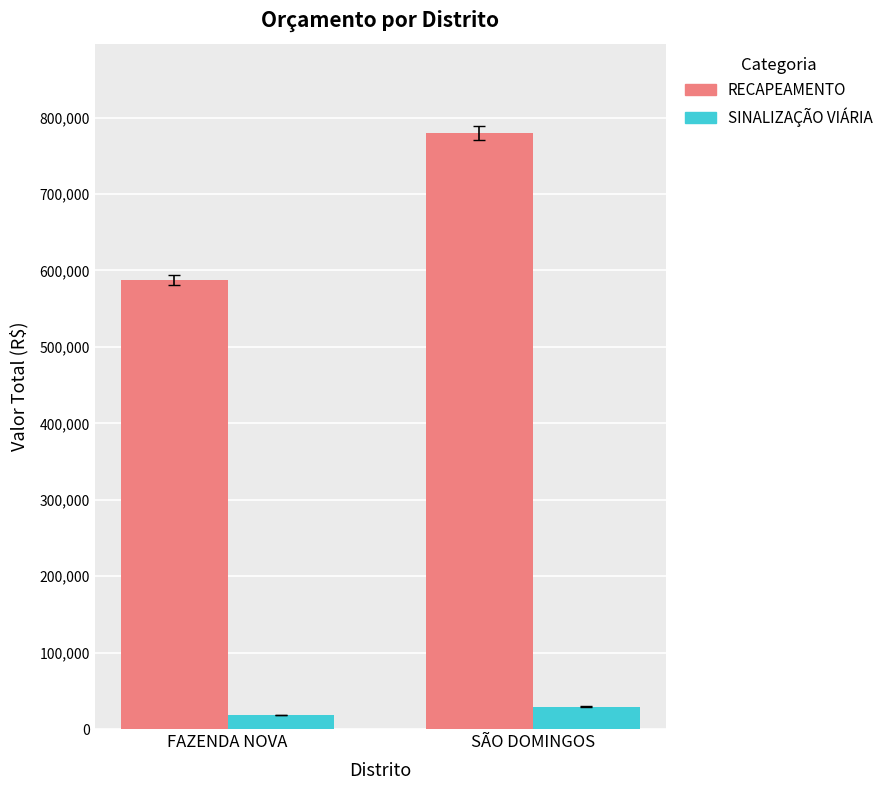

What is the total value across all series at FAZENDA NOVA?

605709.3